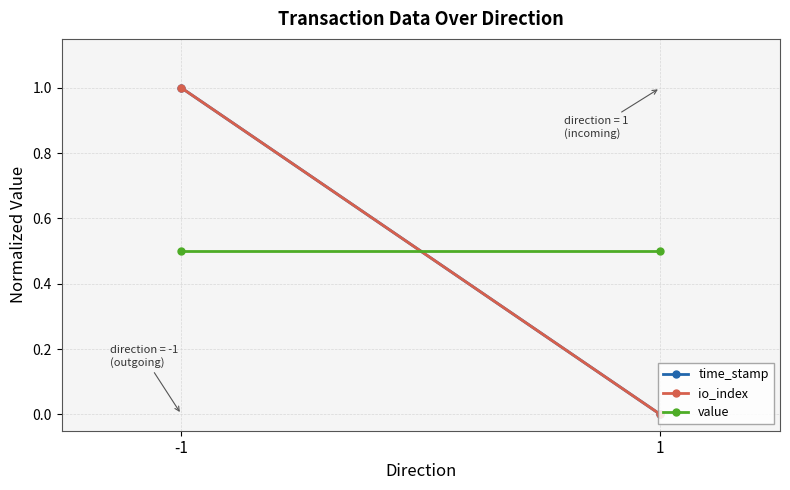

Is the value of time_stamp at -1 greater than the value of value at 1?

Yes